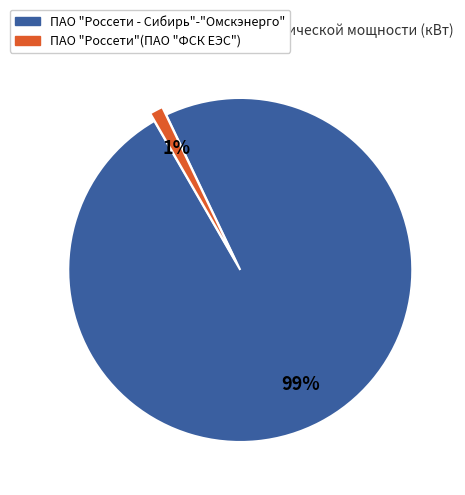

Between ПАО "Россети"(ПАО "ФСК ЕЭС") and ПАО "Россети - Сибирь"-"Омскэнерго", which is larger?

ПАО "Россети - Сибирь"-"Омскэнерго"